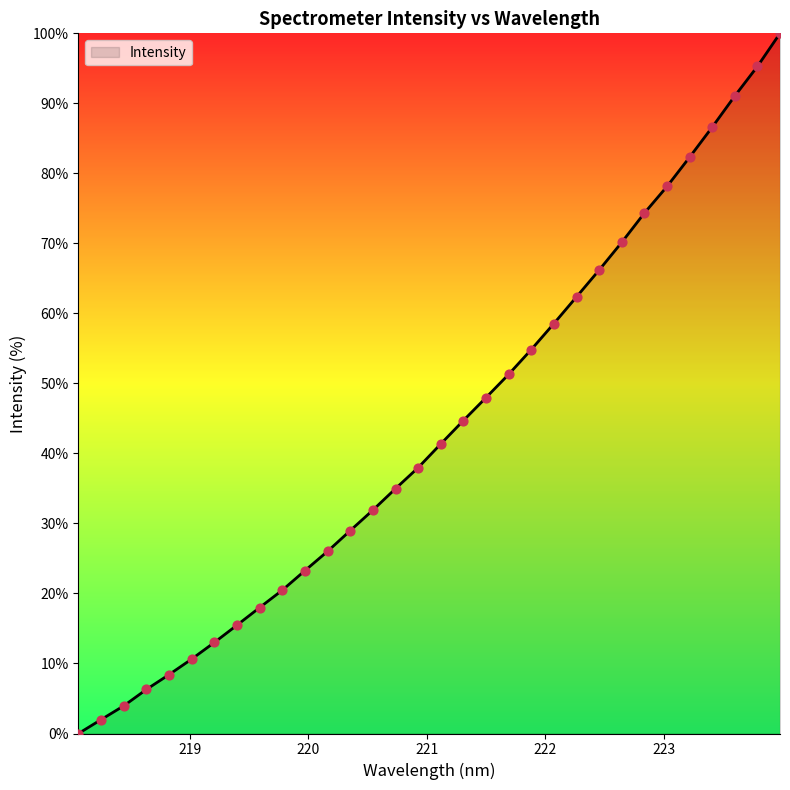

What is the greatest value displayed?

100.0